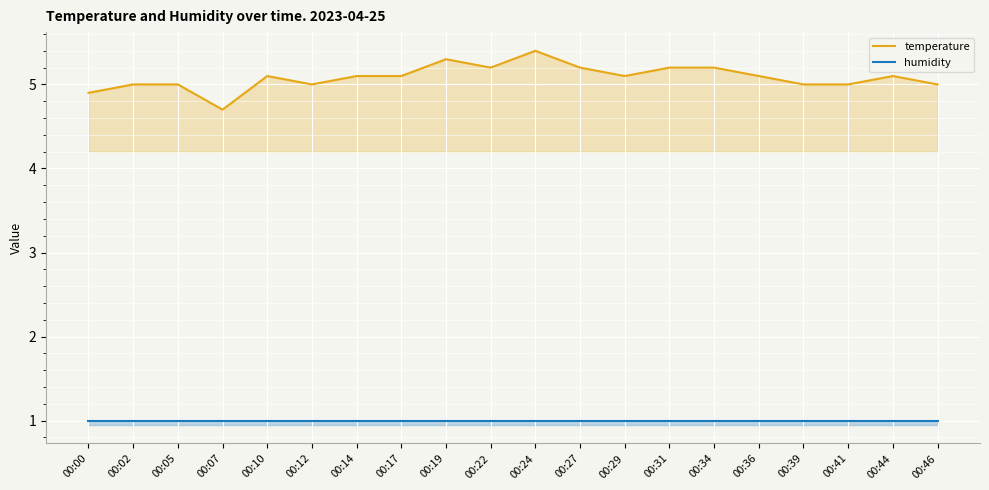

At 00:02, list the series in order from largest to smallest.

temperature, humidity